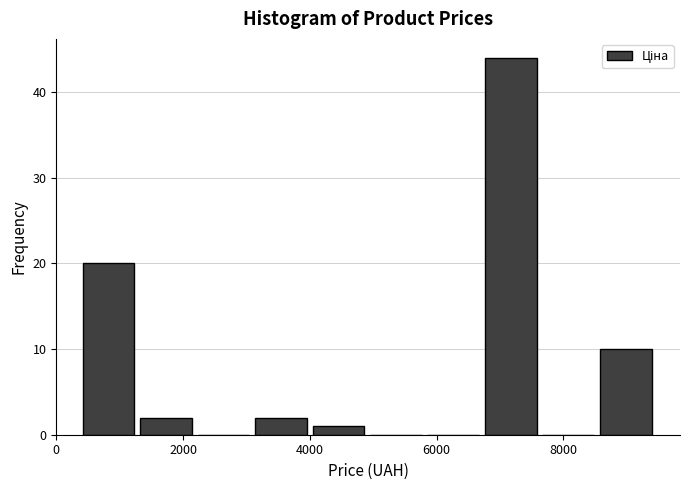

Over which range of the x-axis is the bar tallest?

6800 to 7600